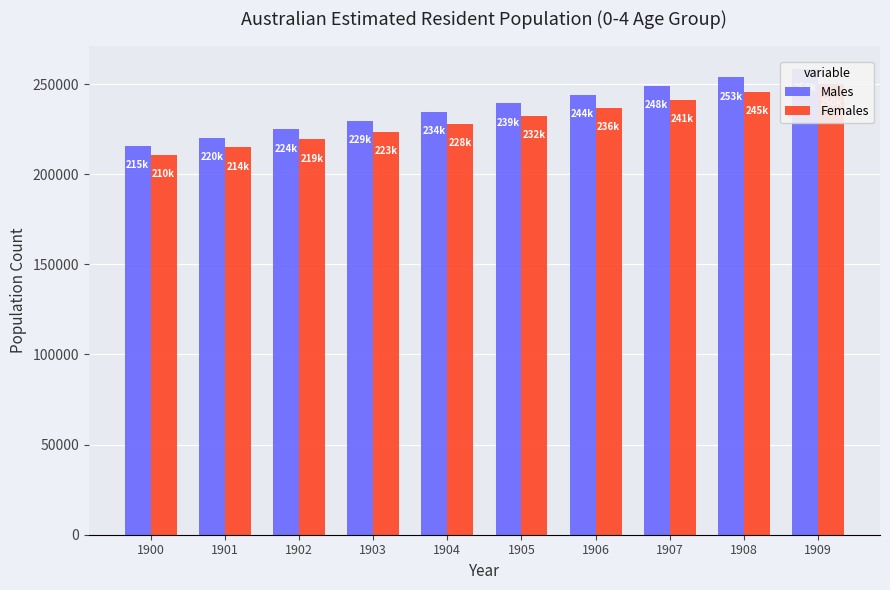

What is the sum of all Males values?

2370017